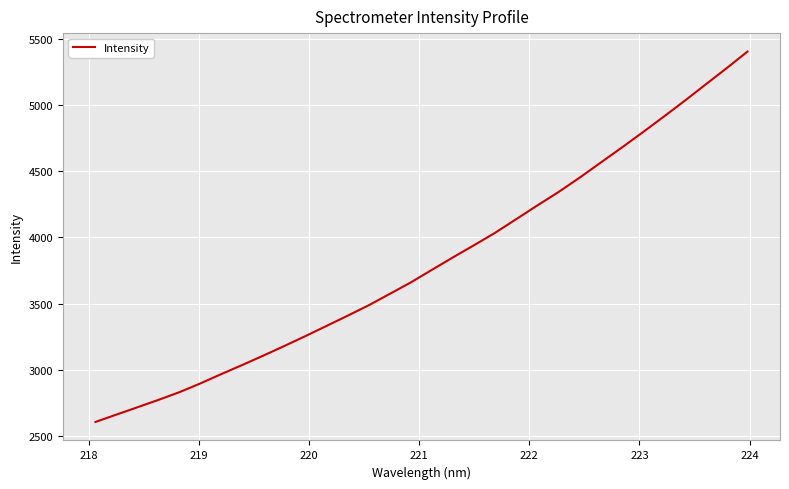

What is the maximum value shown in the chart?

5403.3